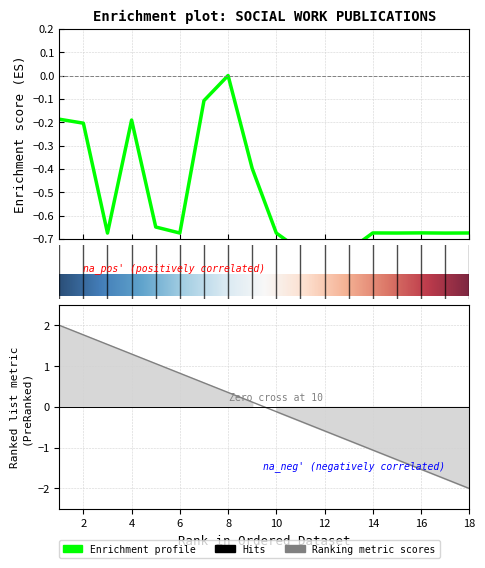

How many points are lower than both their immediate neighbors (excluding endpoints)?

5